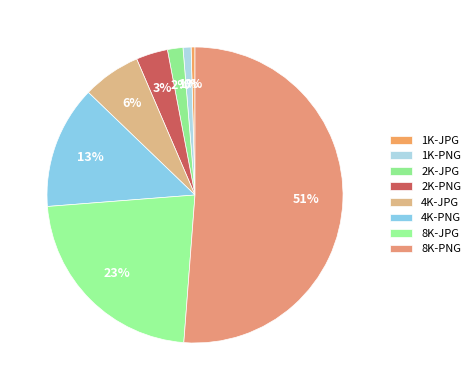

Combined, do 2K-PNG and 8K-PNG account for over 50%?

Yes